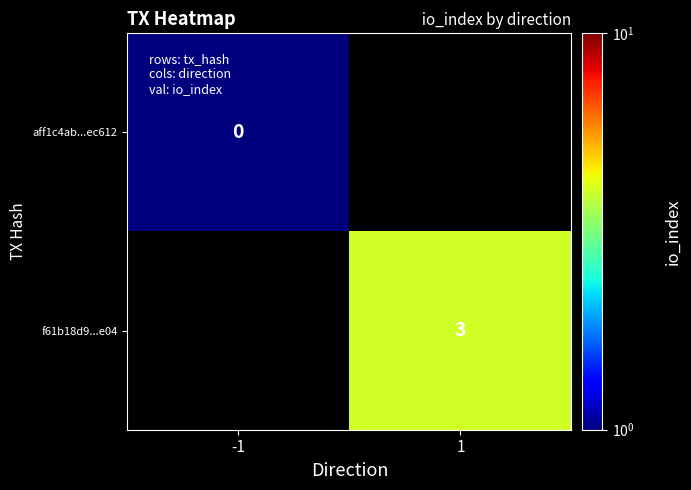

Is it true that f61b18d9...e04 equals 3 at 1?

True